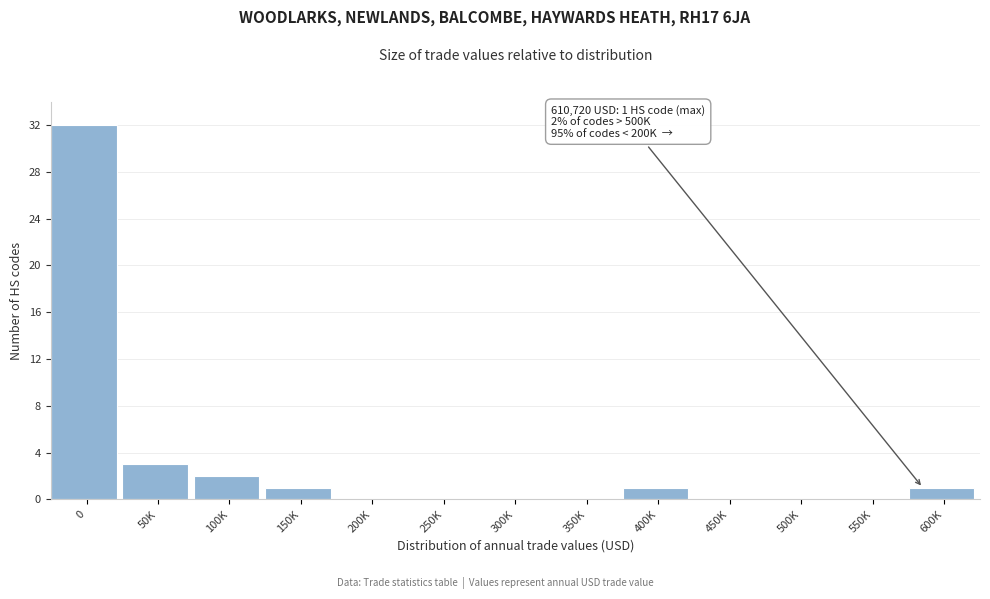

Reading left to right, what are all the values shown in this chart?

0=32	50K=3	100K=2	150K=1	200K=0	250K=0	300K=0	350K=0	400K=1	450K=0	500K=0	550K=0	600K=1